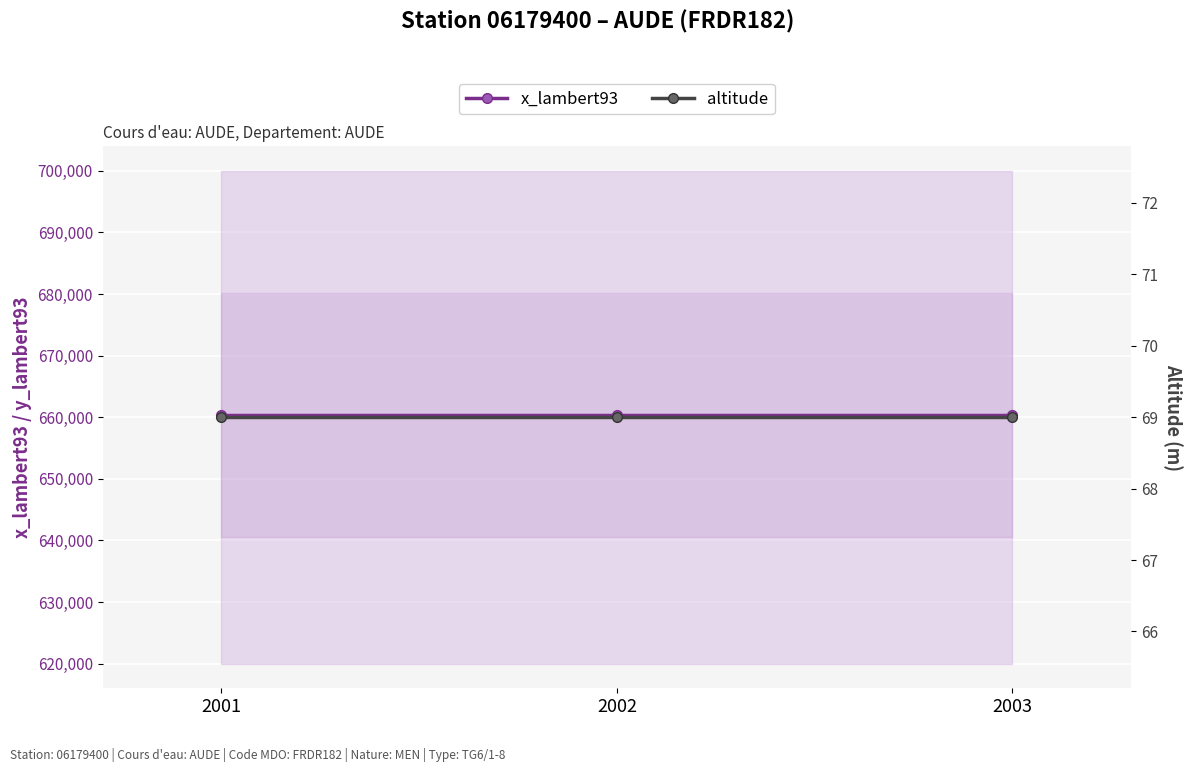

List the series in order of their peak value, lowest first.

altitude, x_lambert93